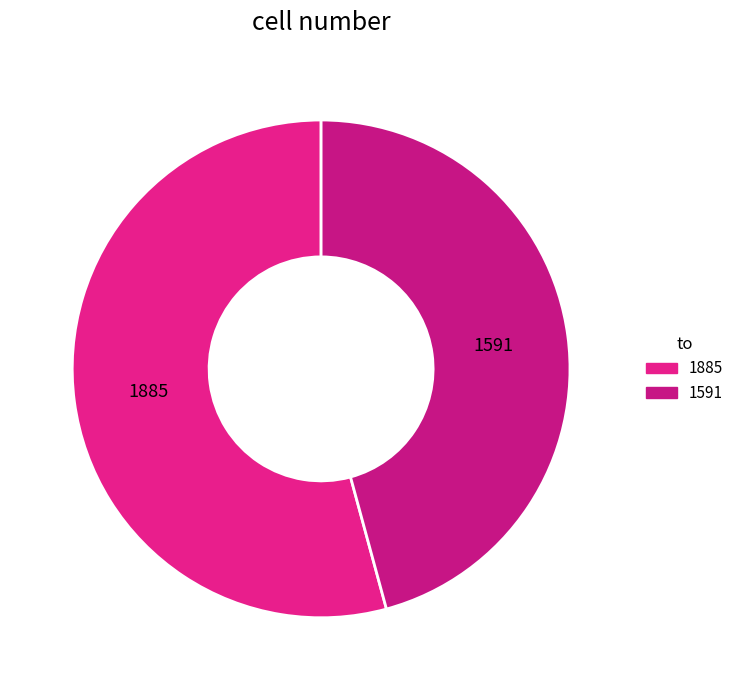

Rank the categories by value from lowest to highest.

1591, 1885